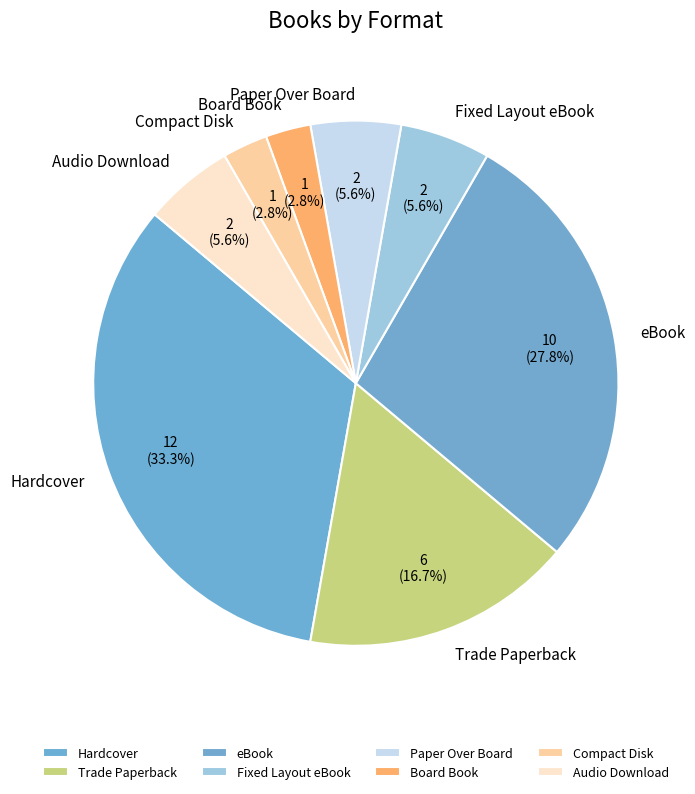

Do Compact Disk and Fixed Layout eBook together represent more than half of the pie?

No